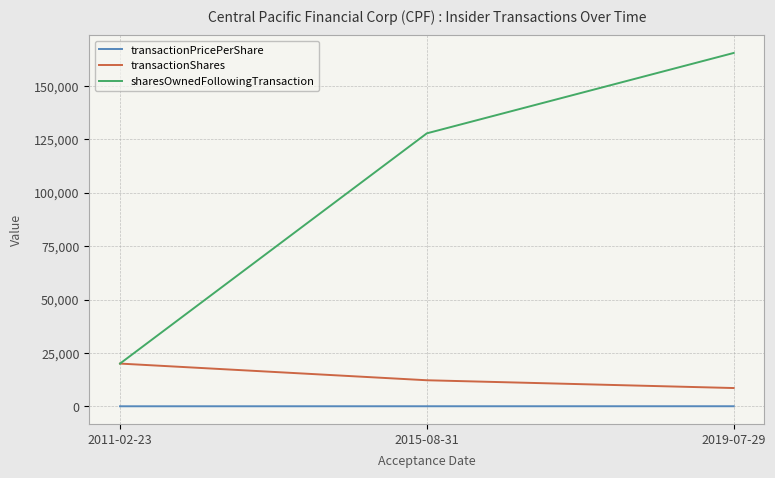

Is the value of transactionShares at 2011-02-23 greater than the value of transactionPricePerShare at 2019-07-29?

Yes